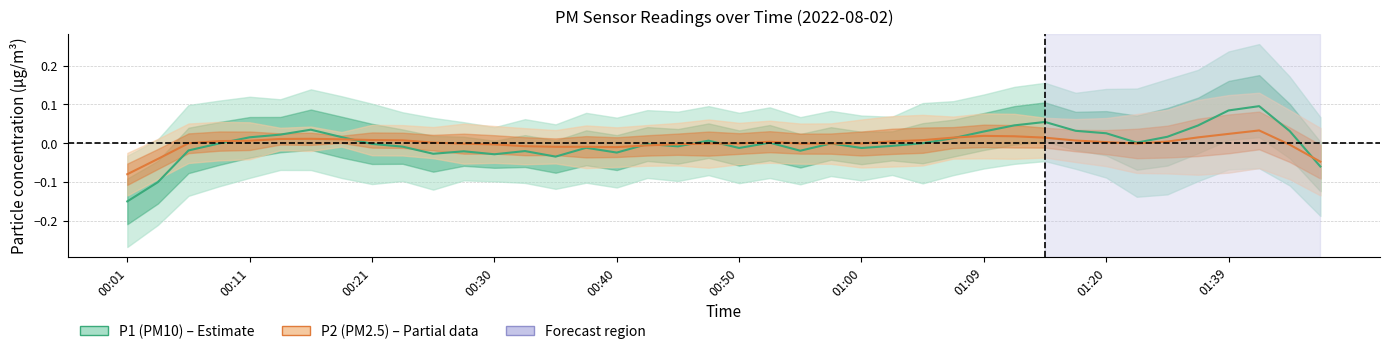

True or false: P1 (PM10) has more than 0 interior local peaks.

True